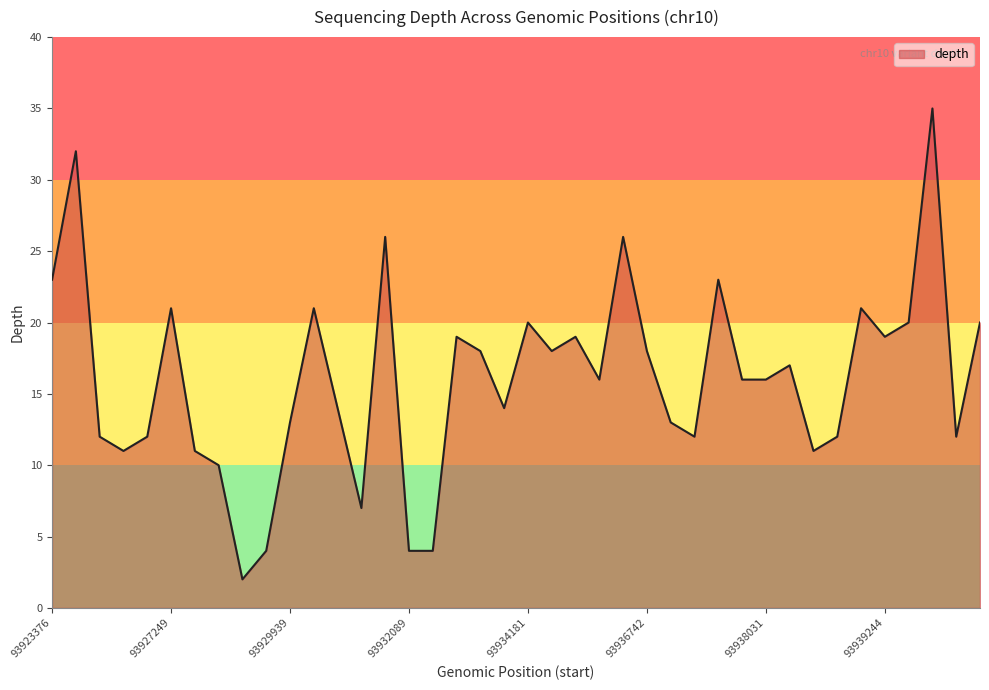

What is the maximum value shown in the chart?

35